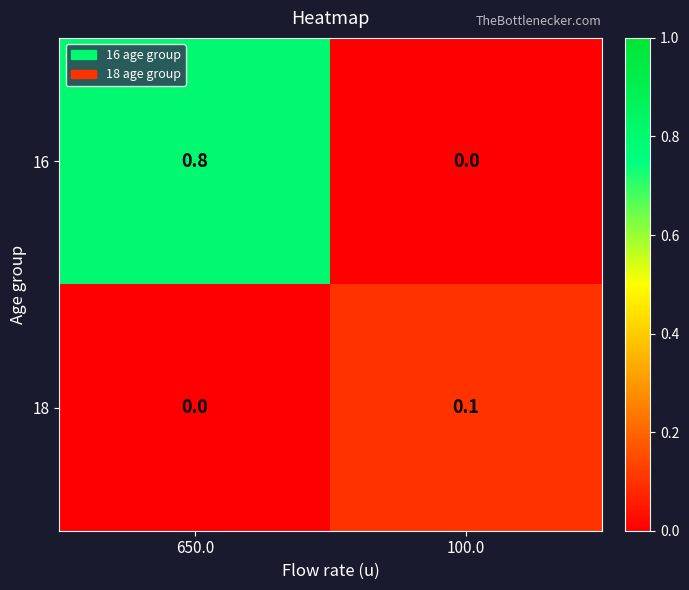

What is the sum of the 16 values at 650.0 and 100.0?

0.8